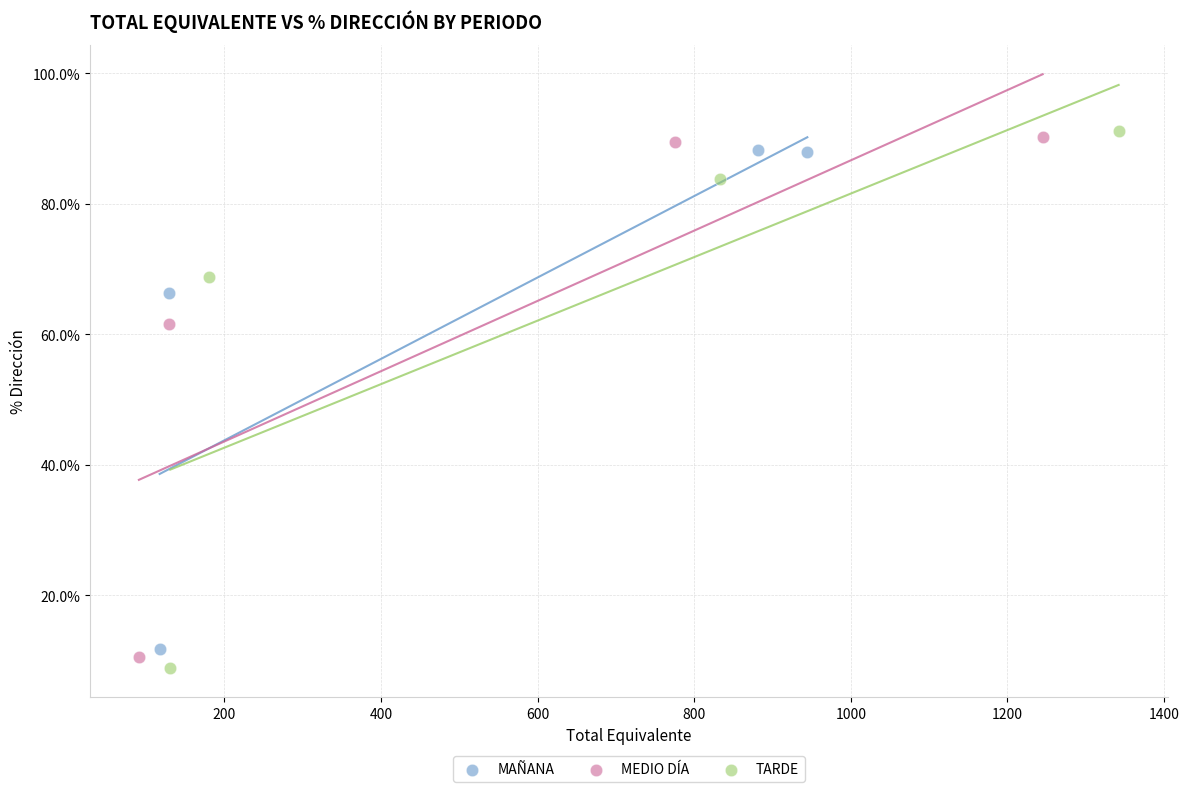

What are all the series names shown in the legend?

MAÑANA, MEDIO DÍA, TARDE